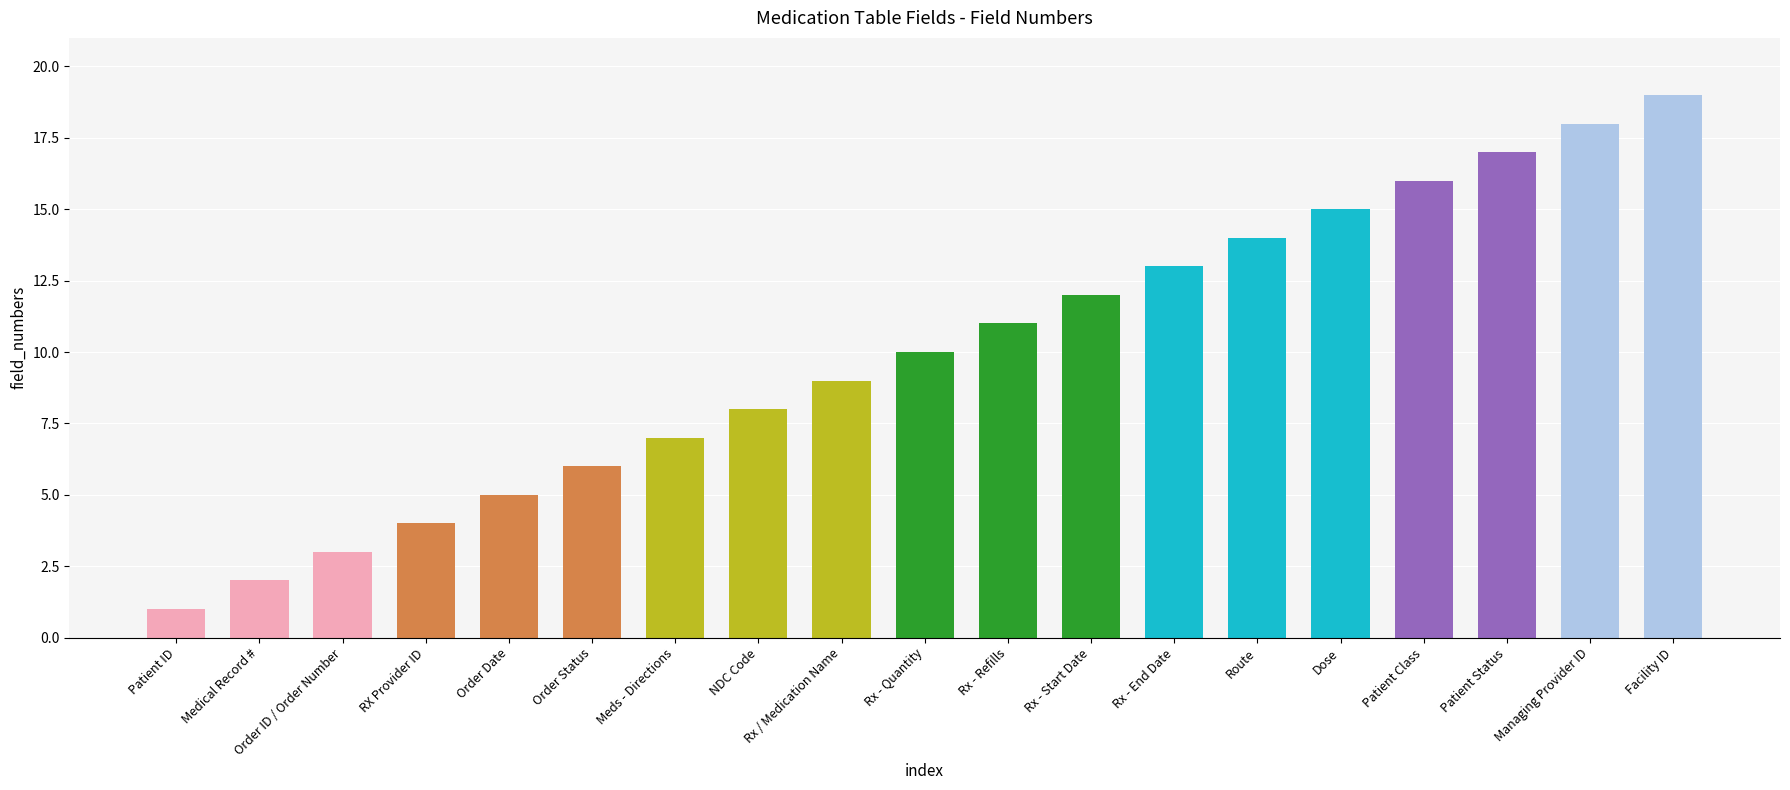

Reading left to right, transcribe all the data shown in this chart.

Patient ID=1	Medical Record #=2	Order ID / Order Number=3	RX Provider ID=4	Order Date=5	Order Status=6	Meds - Directions=7	NDC Code=8	Rx / Medication Name=9	Rx - Quantity=10	Rx - Refills=11	Rx - Start Date=12	Rx - End Date=13	Route=14	Dose=15	Patient Class=16	Patient Status=17	Managing Provider ID=18	Facility ID=19